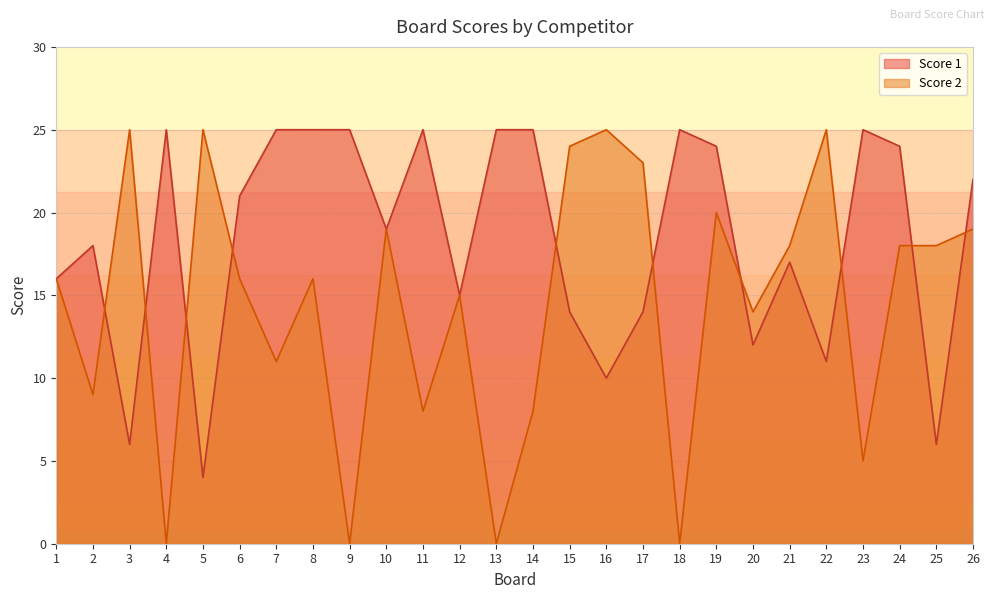

Which category has the lowest value across all series?

4